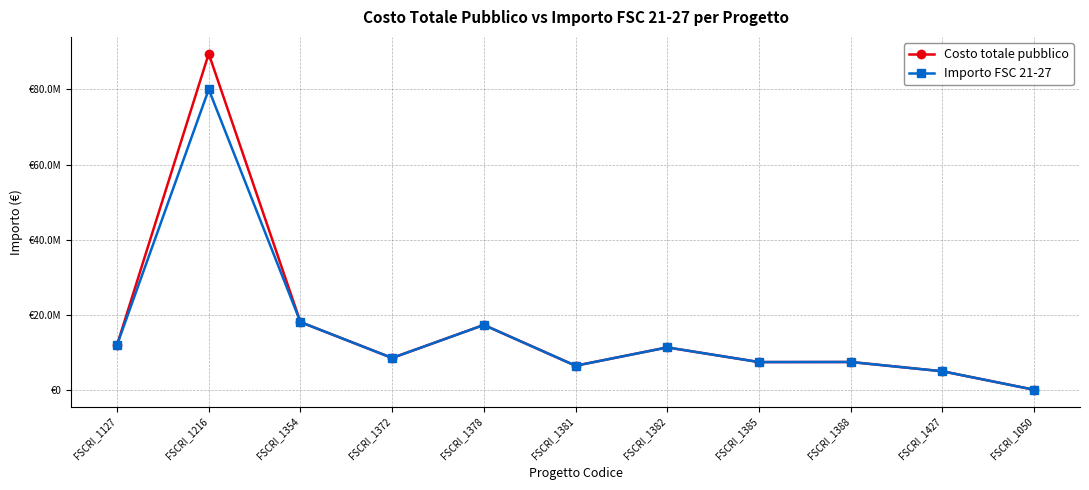

True or false: Costo totale pubblico and Importo FSC 21-27 intersect in this chart.

False